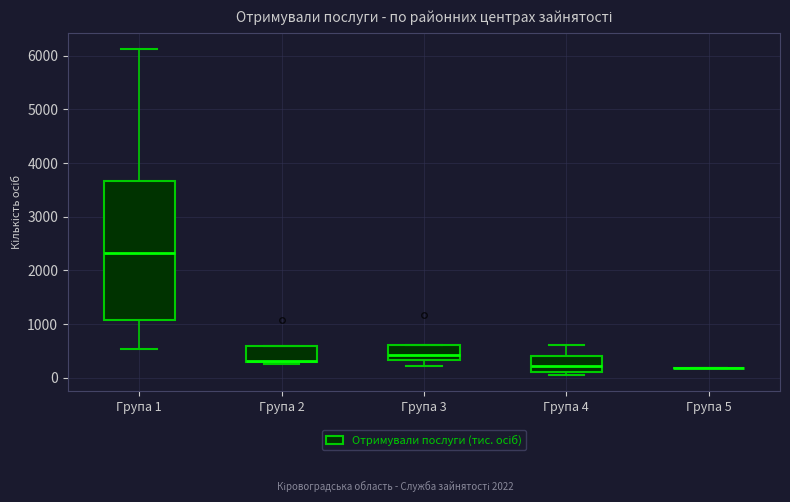

Which box is the tallest, from its lower edge to its upper edge?

Група 1